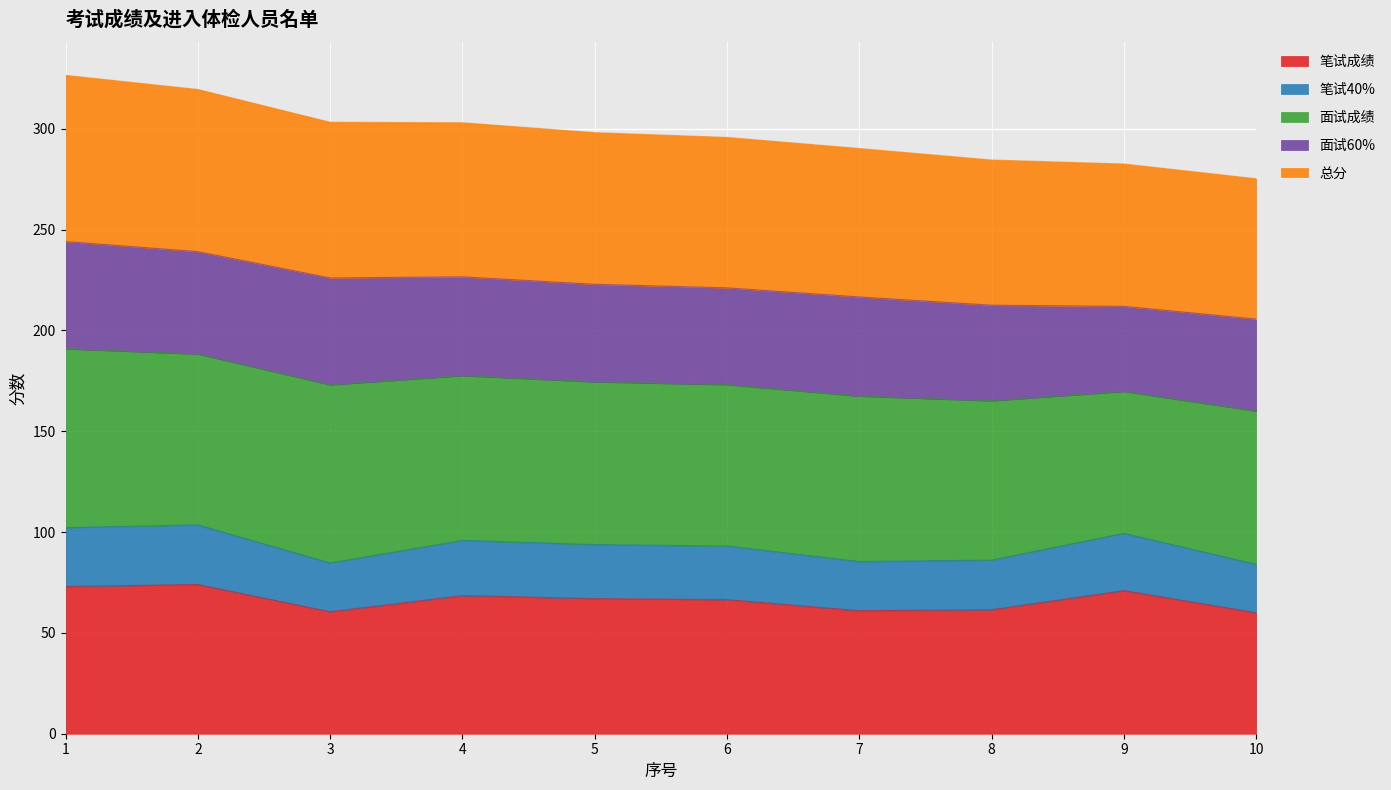

True or false: 笔试成绩 has a value of 61.0 at 7.

True